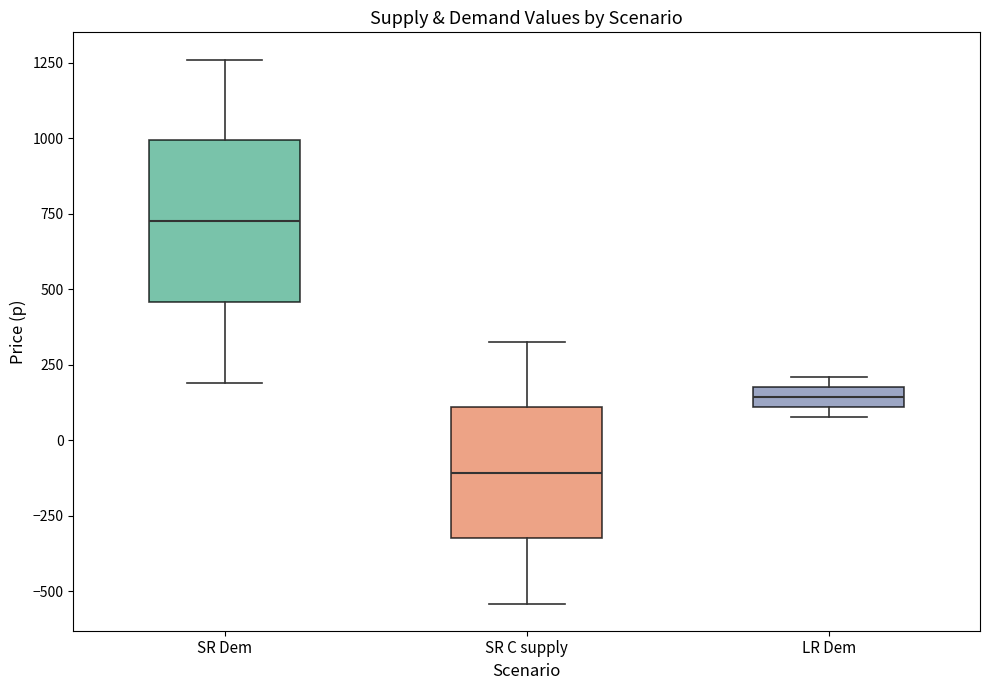

Which box's median line is the highest?

SR Dem